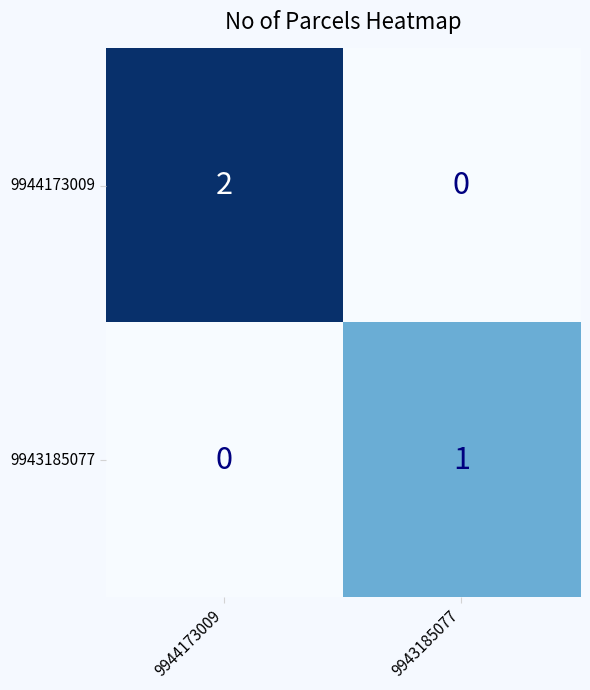

At which label does 9943185077 reach its peak?

9943185077